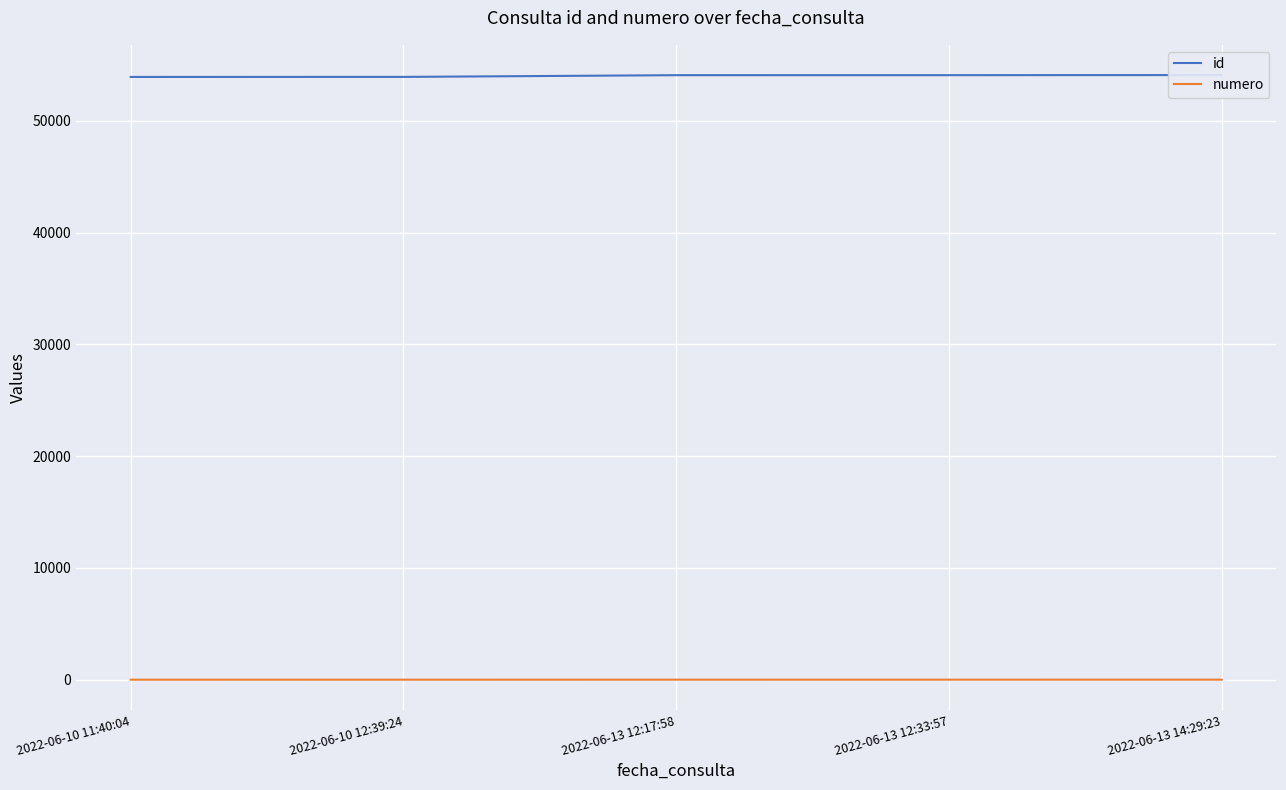

Reading left to right, list all the values displayed in this chart.

id: 2022-06-10 11:40:04=53942	2022-06-10 12:39:24=53945	2022-06-13 12:17:58=54099	2022-06-13 12:33:57=54100	2022-06-13 14:29:23=54109
numero: 2022-06-10 11:40:04=1	2022-06-10 12:39:24=2	2022-06-13 12:17:58=3	2022-06-13 12:33:57=4	2022-06-13 14:29:23=5